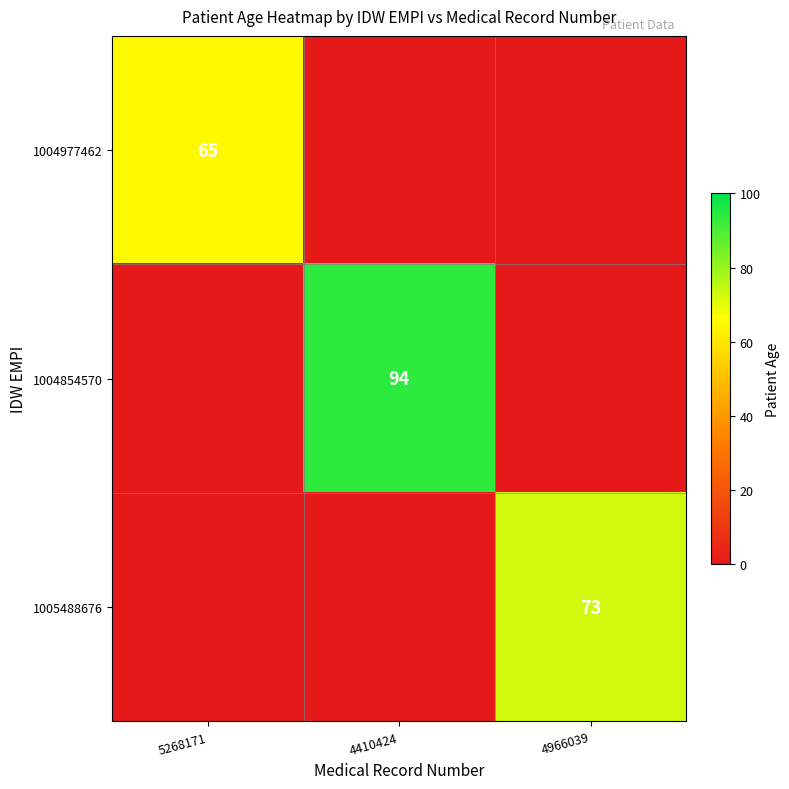

Is it true that 1004977462 equals 114 at 5268171?

False